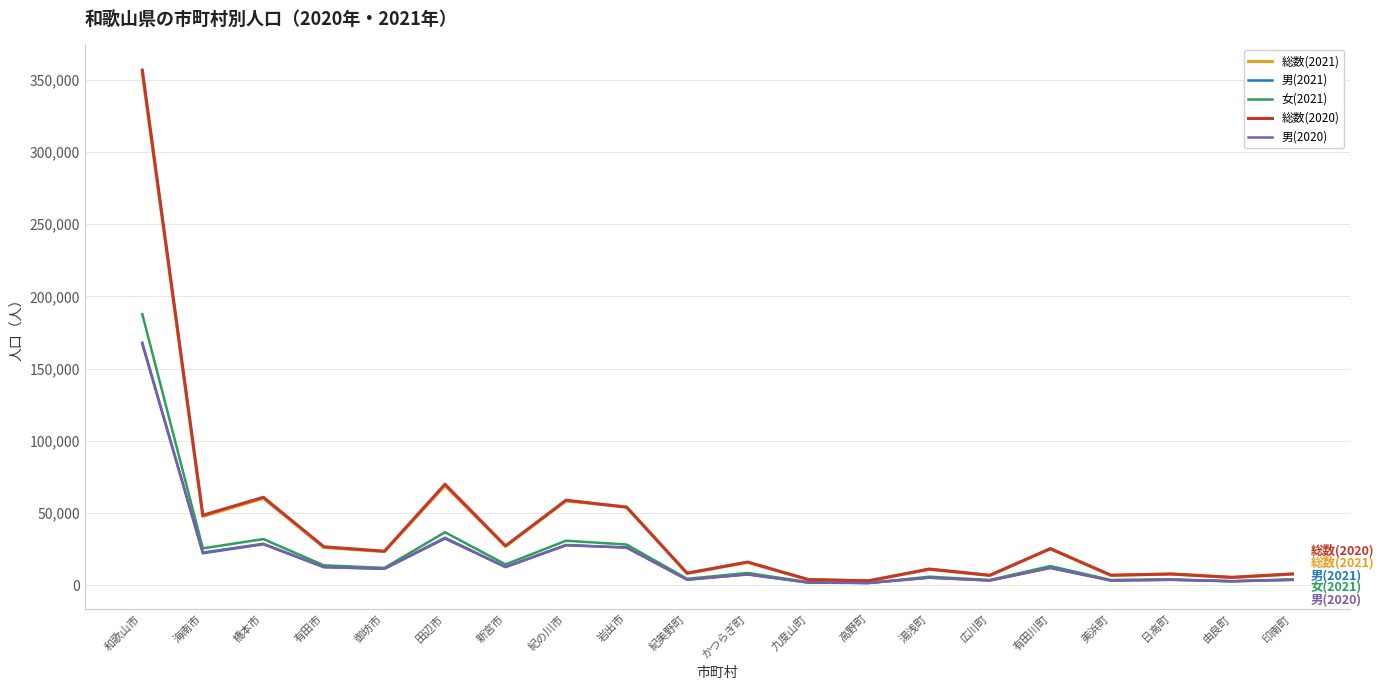

Is the value of 総数(2021) at 橋本市 greater than the value of 男(2021) at 新宮市?

Yes